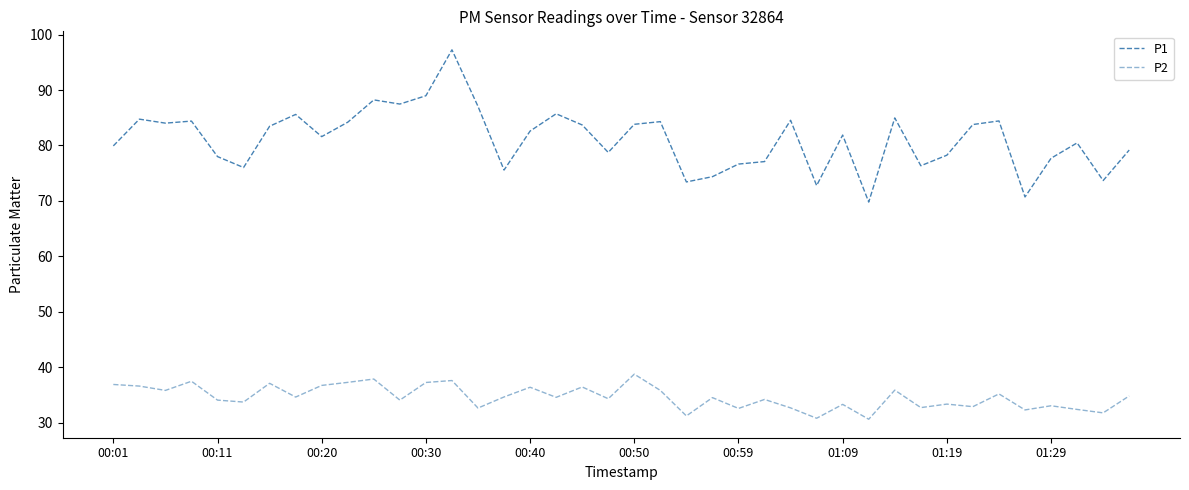

Does the chart have visible grid lines?

No